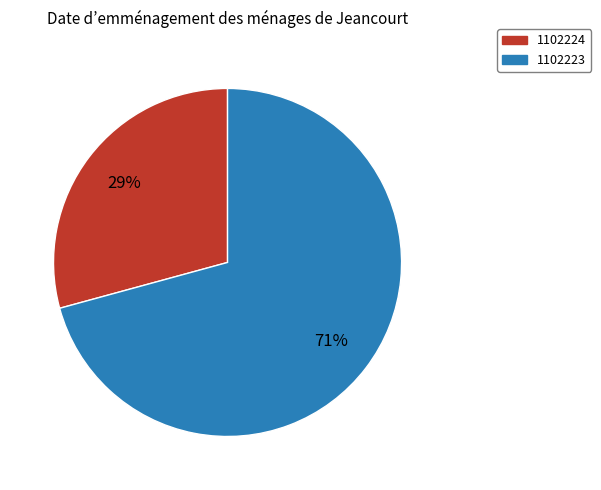

To the nearest percent, what is the average slice percentage?

50%